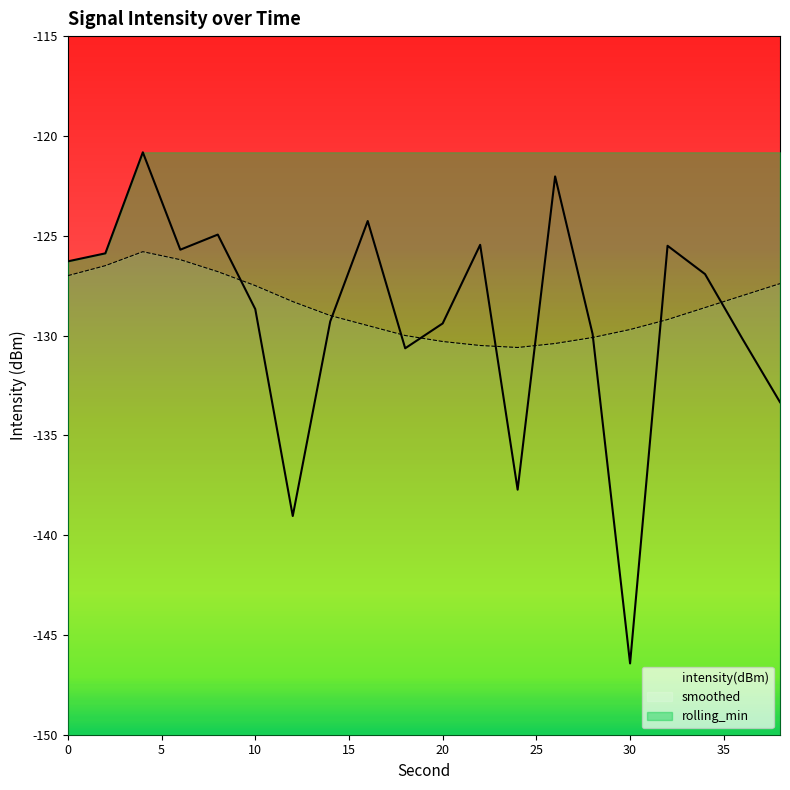

At which label is intensity(dBm) closest to -133?

38